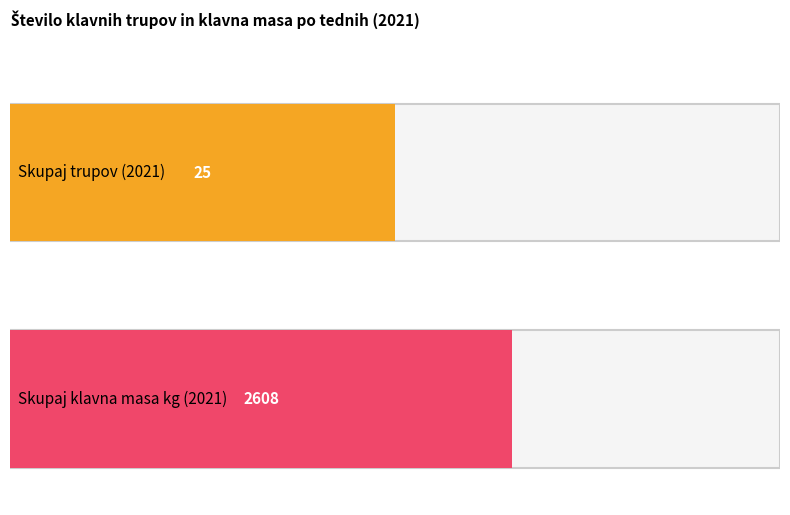

Rank the series at 17 from highest to lowest value.

Klavna masa (kg), Število klavnih trupov